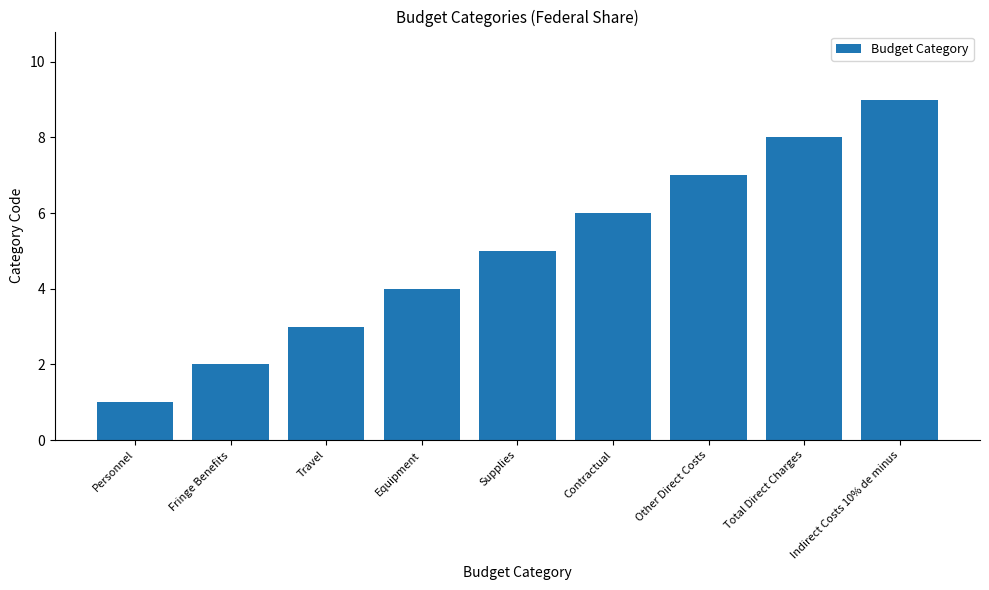

How many data points are less than 5?

4